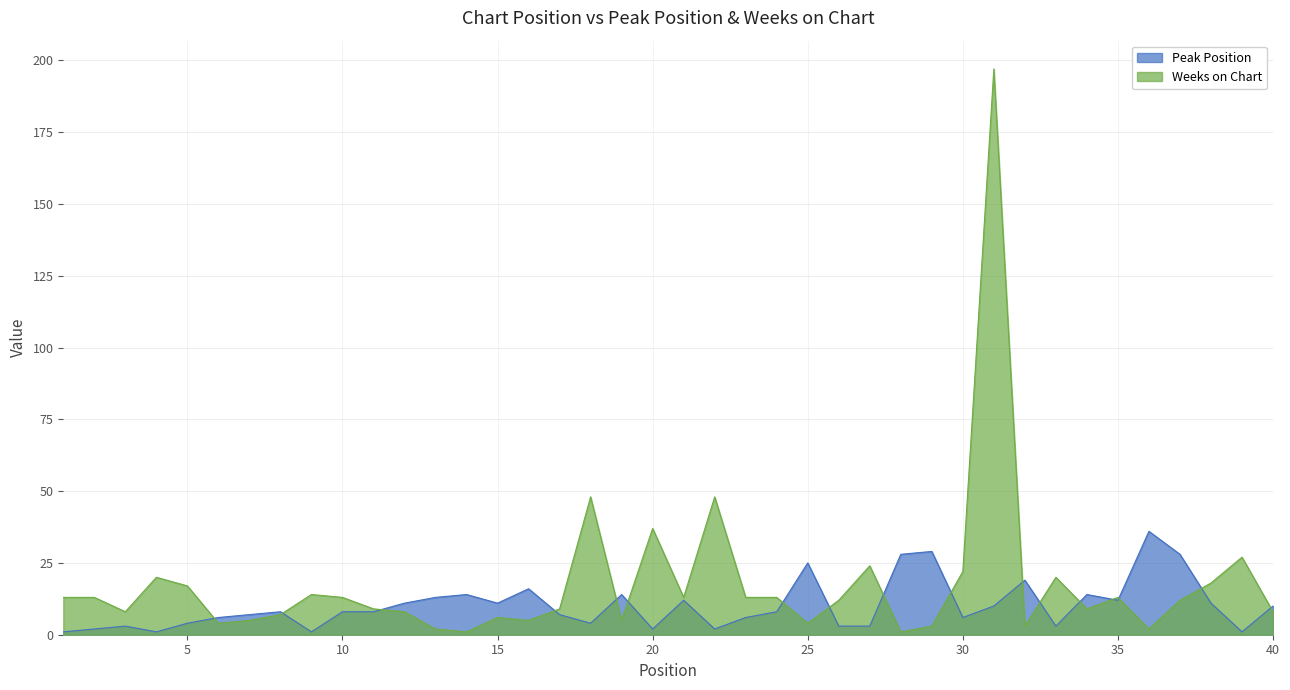

Reading right to left, extract all data points from this chart.

Peak Position: 10	1	11	28	36	12	14	3	19	10	6	29	28	3	3	25	8	6	2	12	2	14	4	7	16	11	14	13	11	8	8	1	8	7	6	4	1	3	2	1
Weeks on Chart: 8	27	18	12	2	13	9	20	3	197	22	3	1	24	12	4	13	13	48	13	37	5	48	9	5	6	1	2	8	9	13	14	7	5	4	17	20	8	13	13